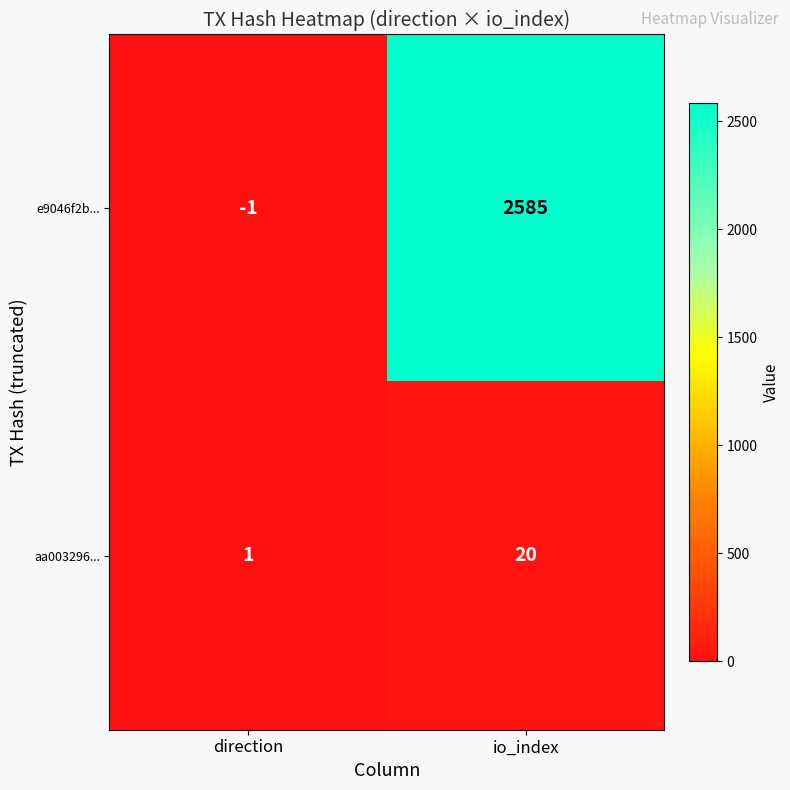

What is the greatest value displayed?

2585